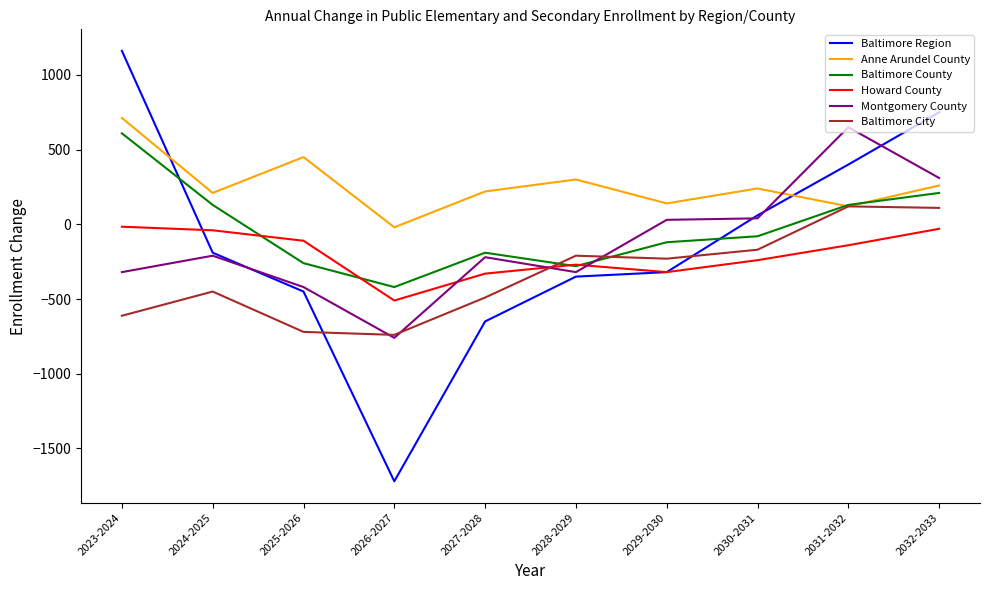

What is the difference between the Baltimore City values at 2028-2029 and 2029-2030?

20